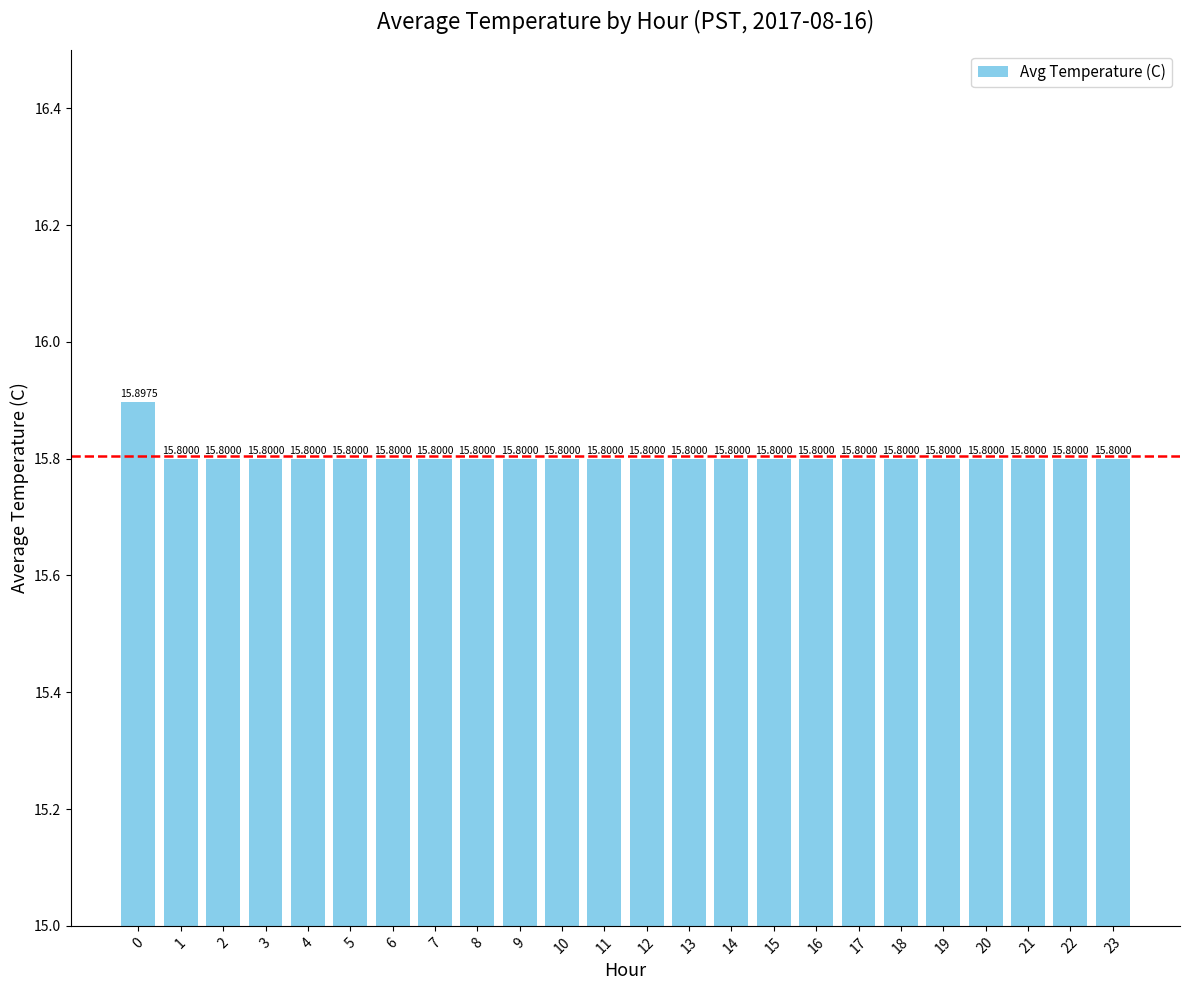

Reading right to left, transcribe all the data shown in this chart.

23=15.8	22=15.8	21=15.8	20=15.8	19=15.8	18=15.8	17=15.8	16=15.8	15=15.8	14=15.8	13=15.8	12=15.8	11=15.8	10=15.8	9=15.8	8=15.8	7=15.8	6=15.8	5=15.8	4=15.8	3=15.8	2=15.8	1=15.8	0=15.9